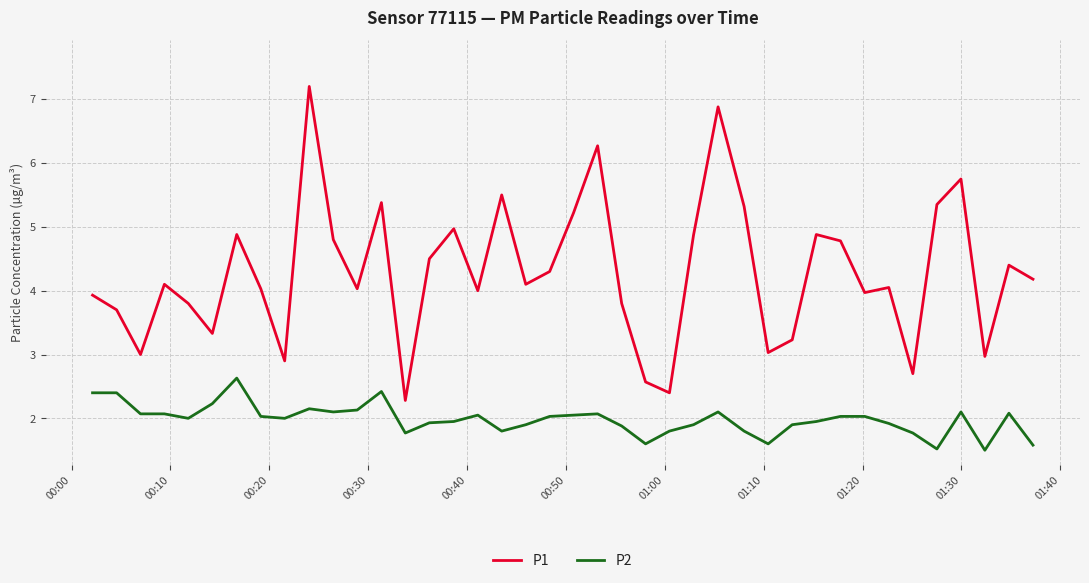

What is the difference between the maximum and minimum values in the P1 series?

4.9